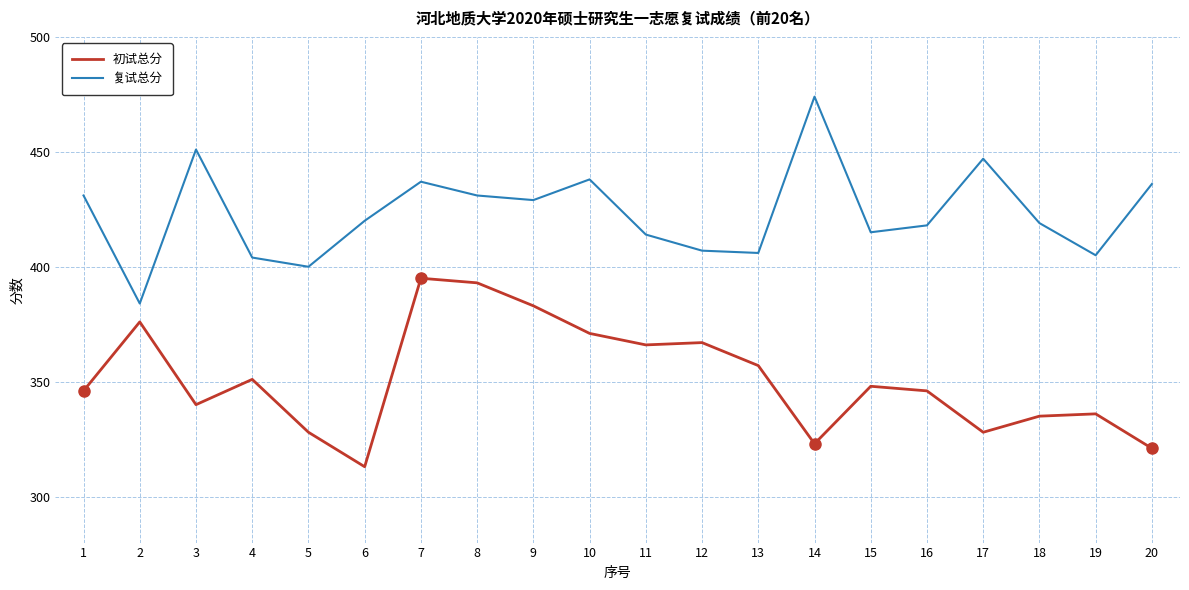

What is the difference between the highest and lowest values at 11?

48